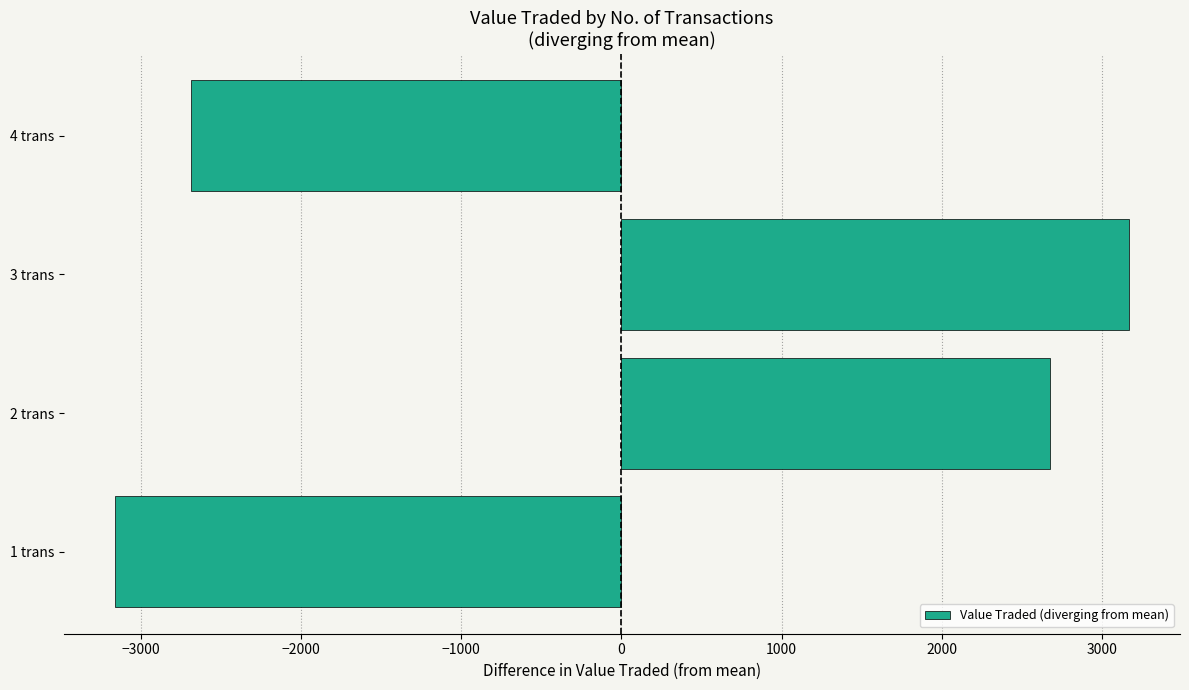

What is the difference between the maximum and minimum values?

6329.0